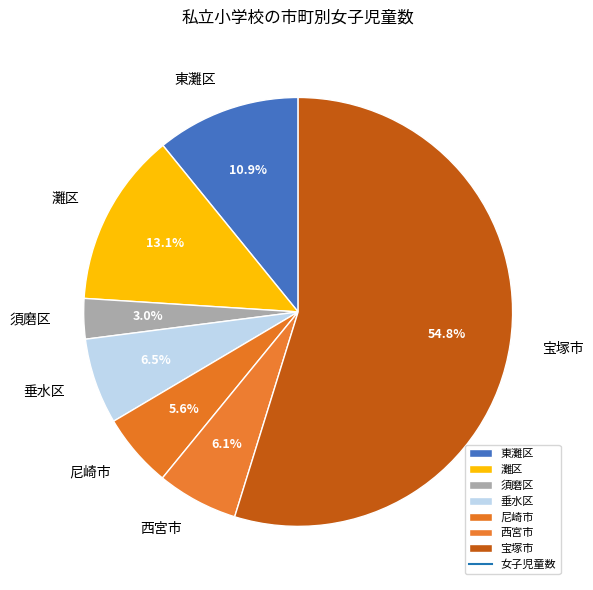

What portion of the pie excludes 西宮市?

93.9%